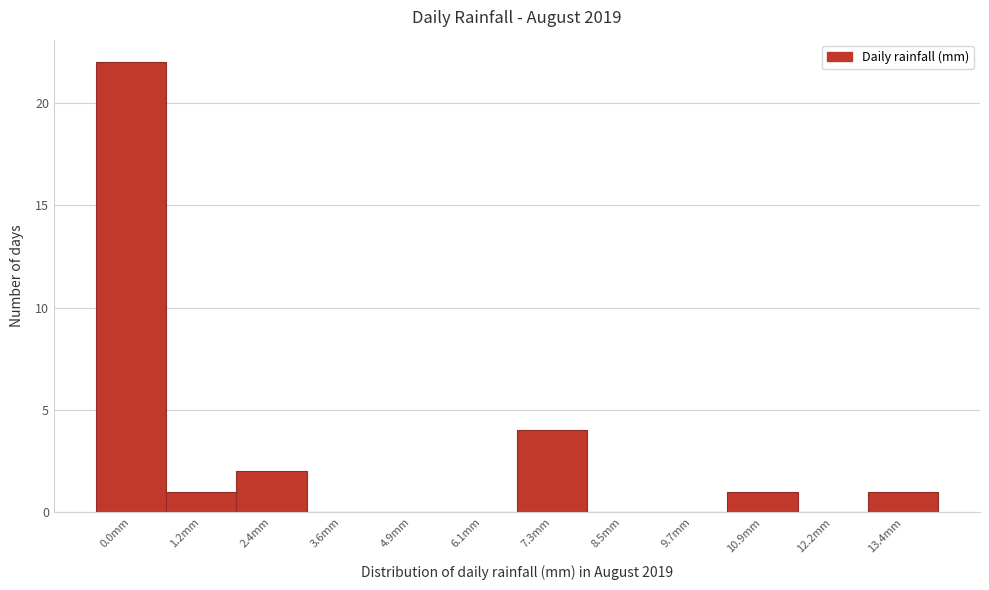

Reading left to right, transcribe all the data shown in this chart.

0.0mm=22	1.2mm=1	2.4mm=2	3.6mm=0	4.9mm=0	6.1mm=0	7.3mm=4	8.5mm=0	9.7mm=0	10.9mm=1	12.2mm=0	13.4mm=1